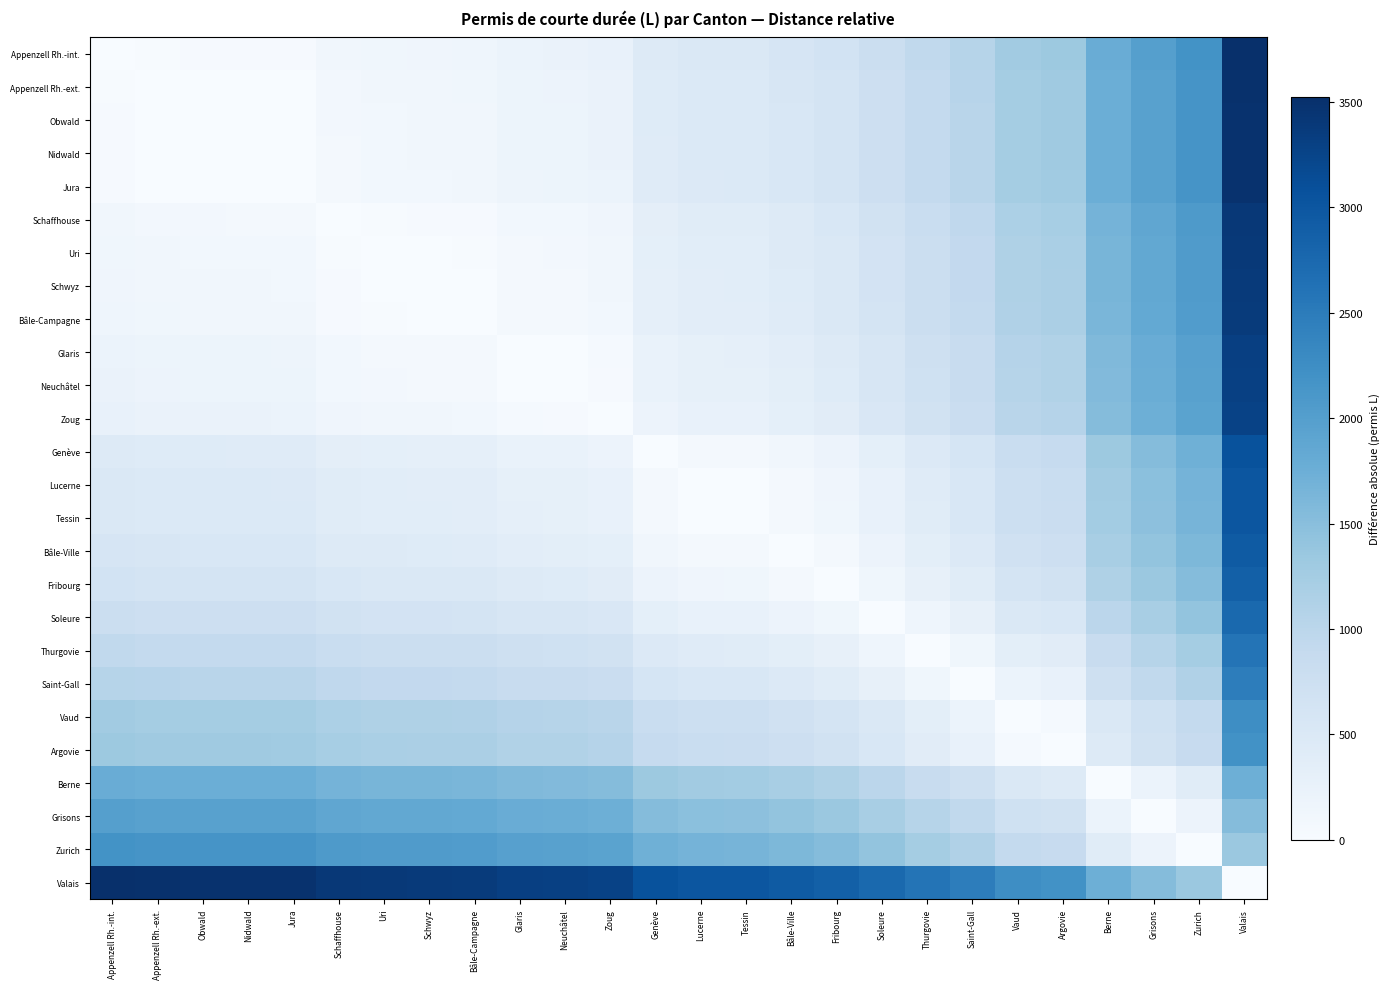

Rank the series by their maximum value, from lowest to highest.

Berne, Grisons, Zurich, Argovie, Vaud, Saint-Gall, Thurgovie, Soleure, Fribourg, Bâle-Ville, Tessin, Lucerne, Genève, Zoug, Neuchâtel, Glaris, Bâle-Campagne, Schwyz, Uri, Schaffhouse, Jura, Nidwald, Obwald, Appenzell Rh.-ext., Appenzell Rh.-int., Valais